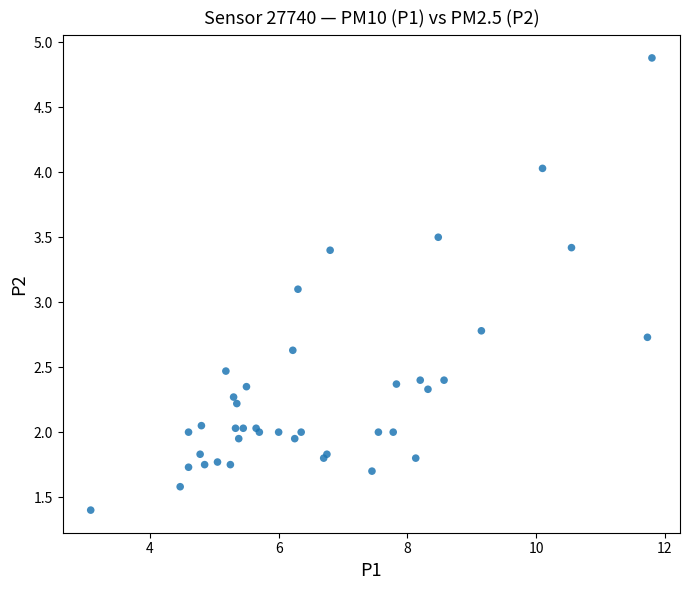

What Y value in the scatter plot is closest to 3?

3.1